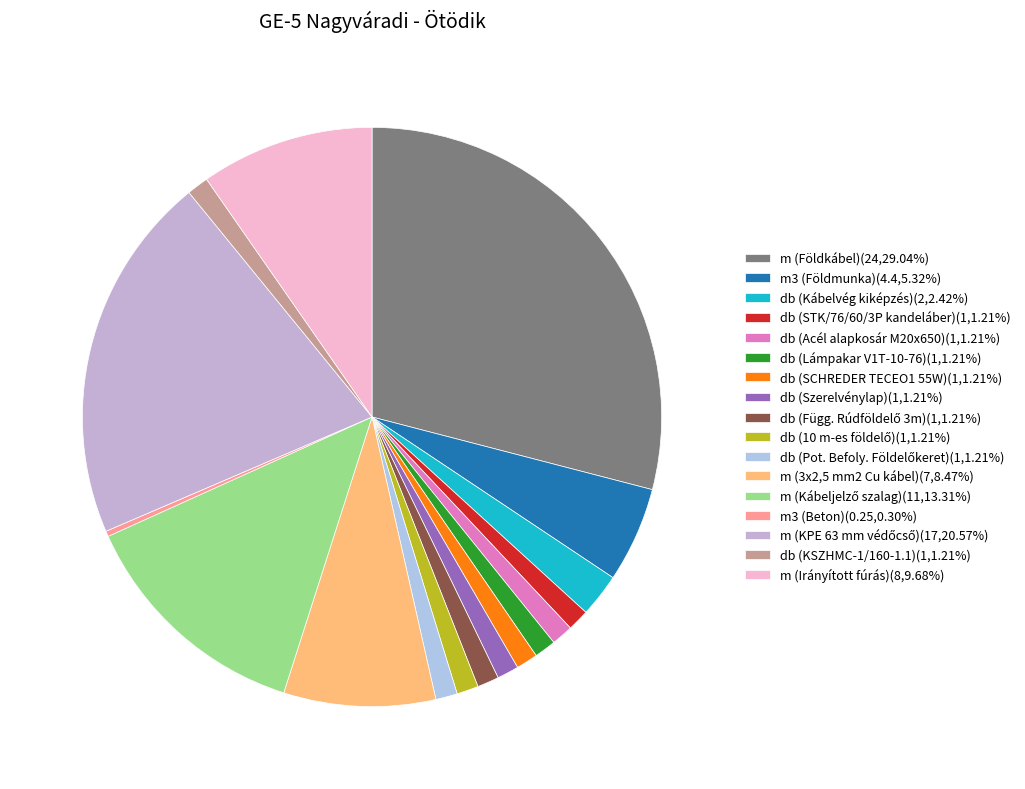

What is the smallest slice in the pie chart?

m3 (Beton)